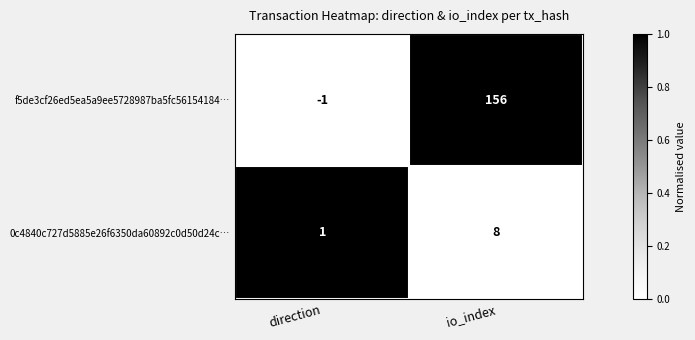

Which series has the largest range (max minus min)?

f5de3cf26ed5ea5a9ee5728987ba5fc56154184…